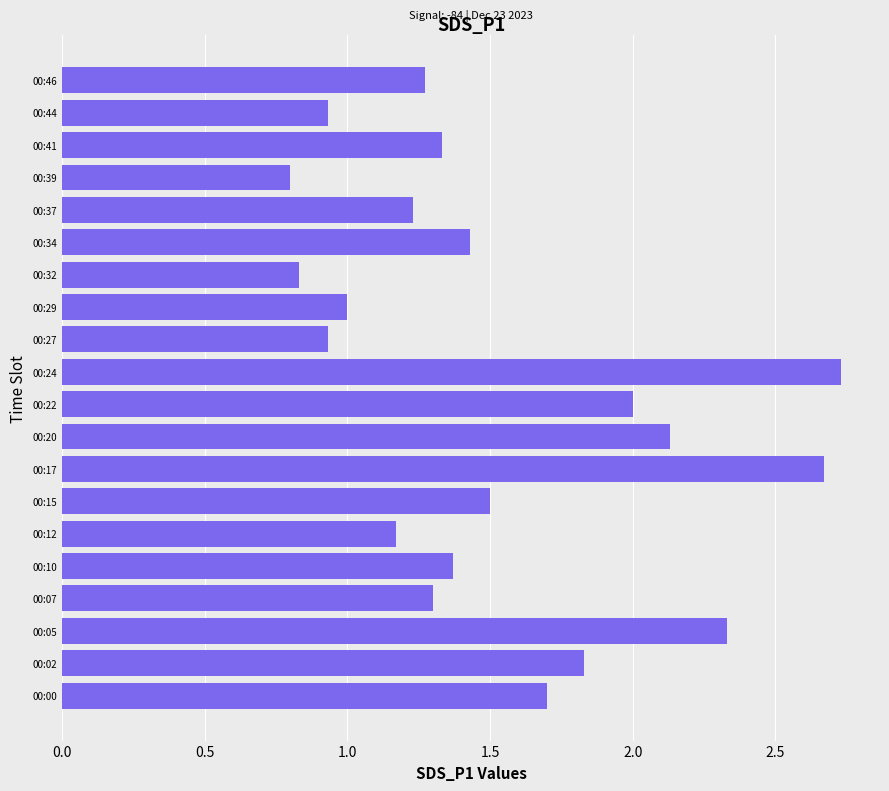

Is it true that the value at 00:15 is 1.5?

True